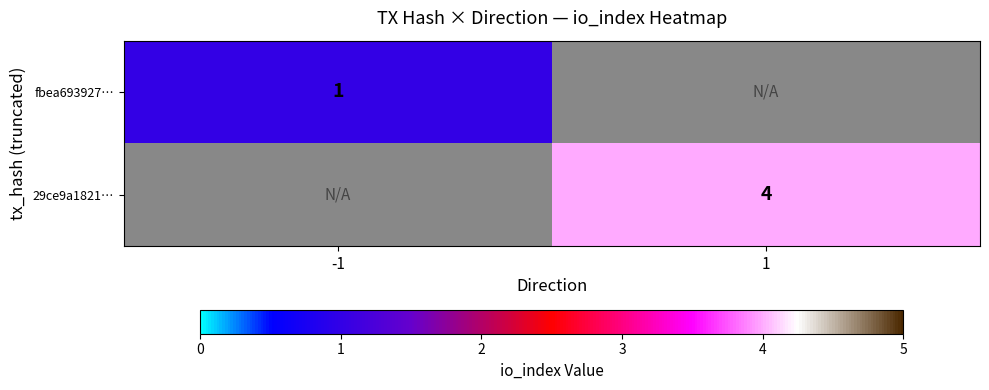

Is the value of fbea693927… at -1 greater than the value of 29ce9a1821… at 1?

No